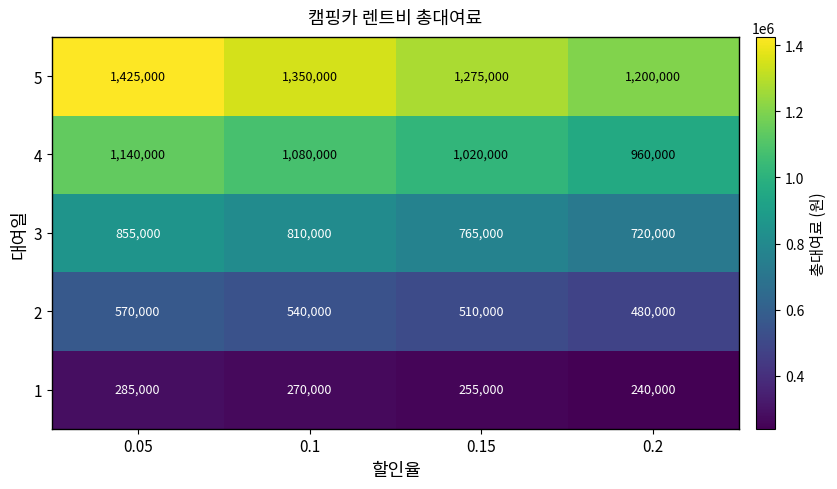

Between 0.05 and 0.2, which series saw the biggest shift?

5